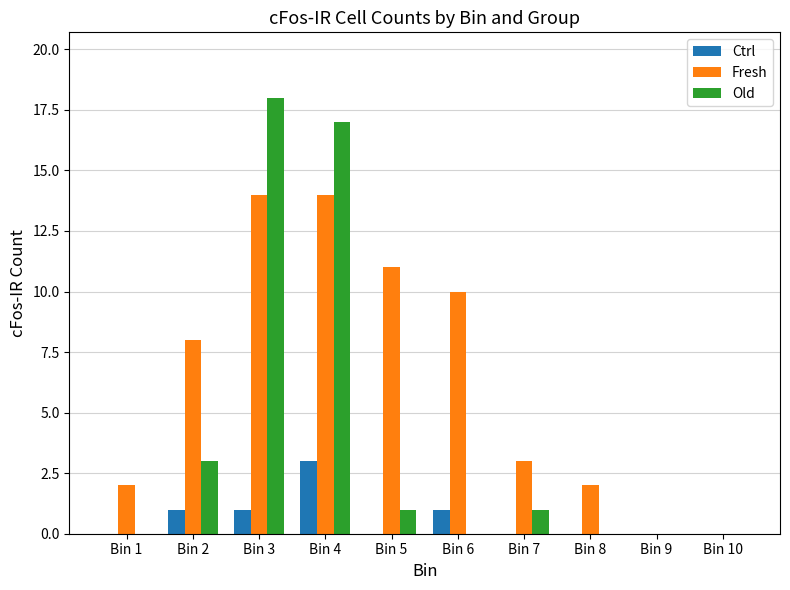

The Ctrl series shows 0 at Bin 2. True or false?

False